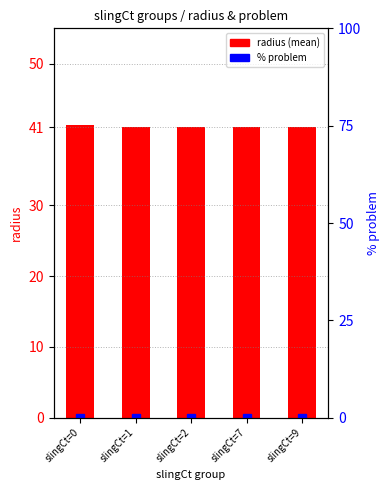

How many bars are there in total?

10